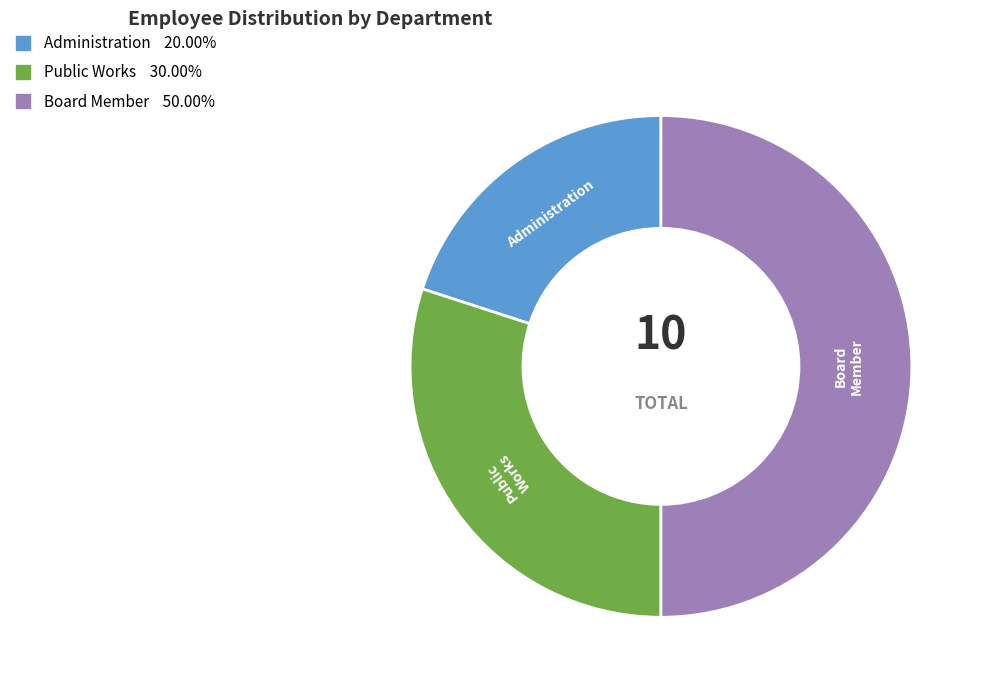

Is Administration the majority of the pie?

No